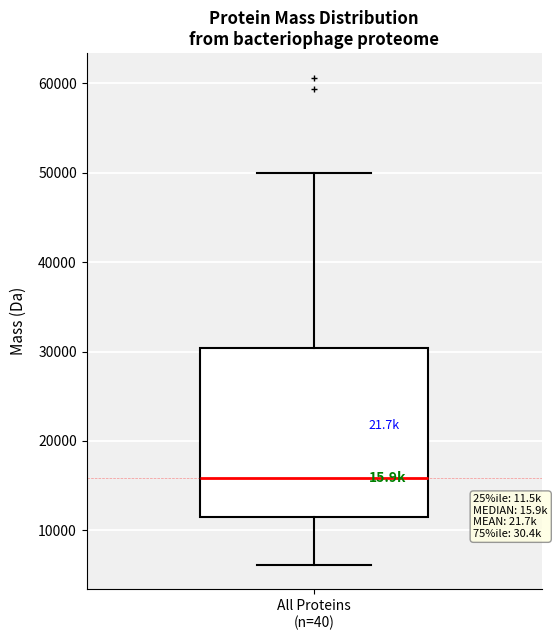

Transcribe this box plot: give where the median line is, the range the box spans, and where the two whiskers end, as read against the y-axis. The values are not printed on the chart, so give them approximately, as read against the axis.

median 16000, box 12000 to 30000, whiskers 6000 to 50000